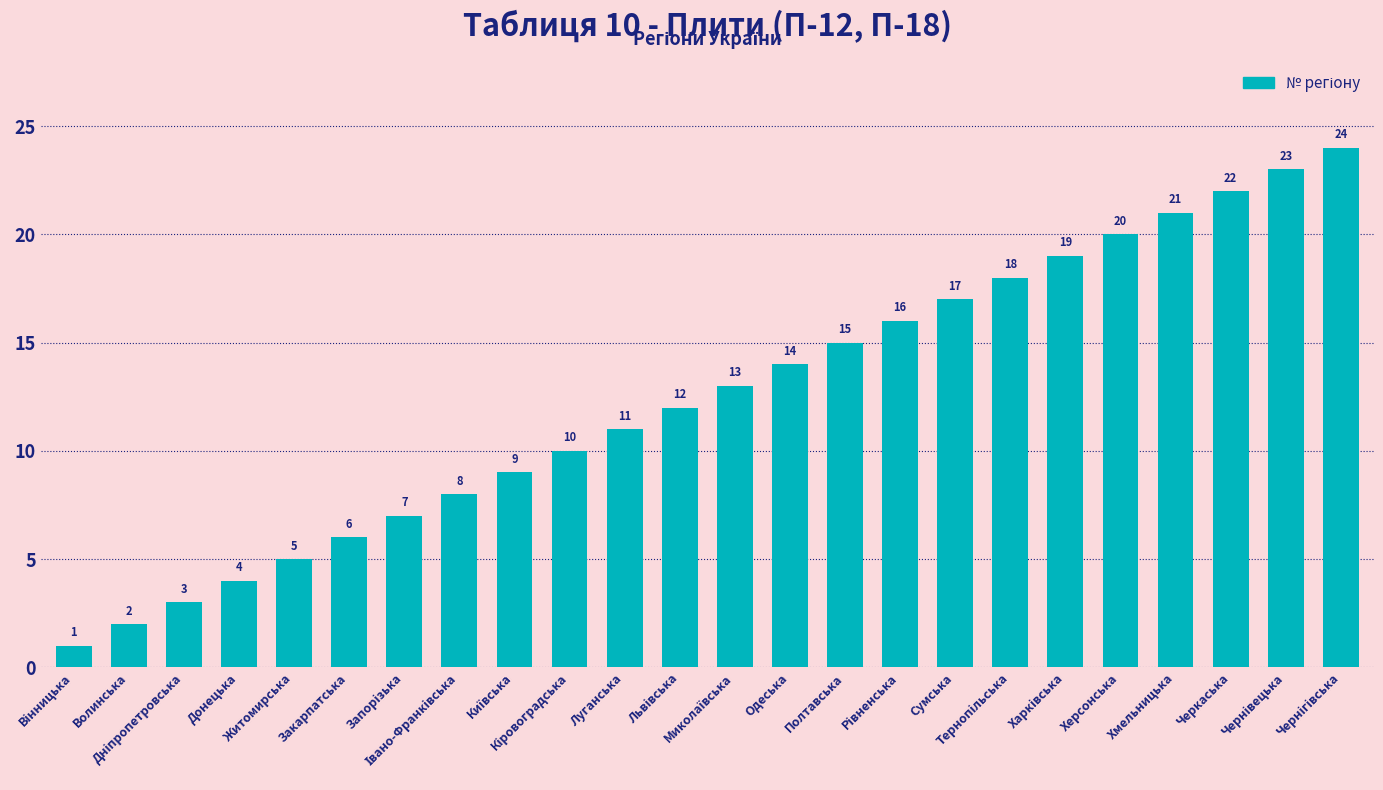

What position from the left is Донецька?

4